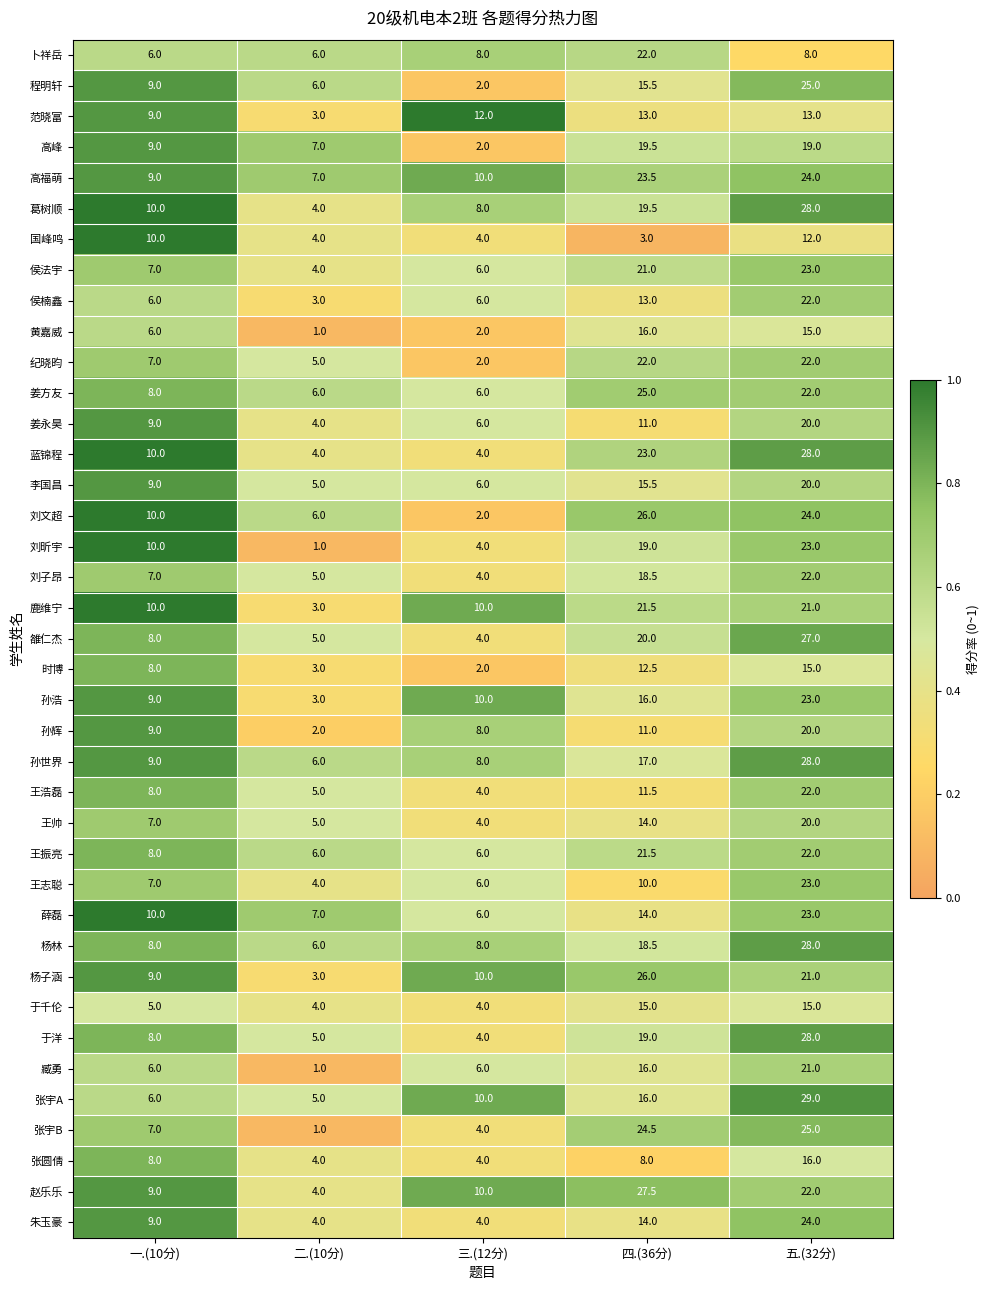

The value of 刘文超 at 五.(32分) is 43.1. True or false?

False